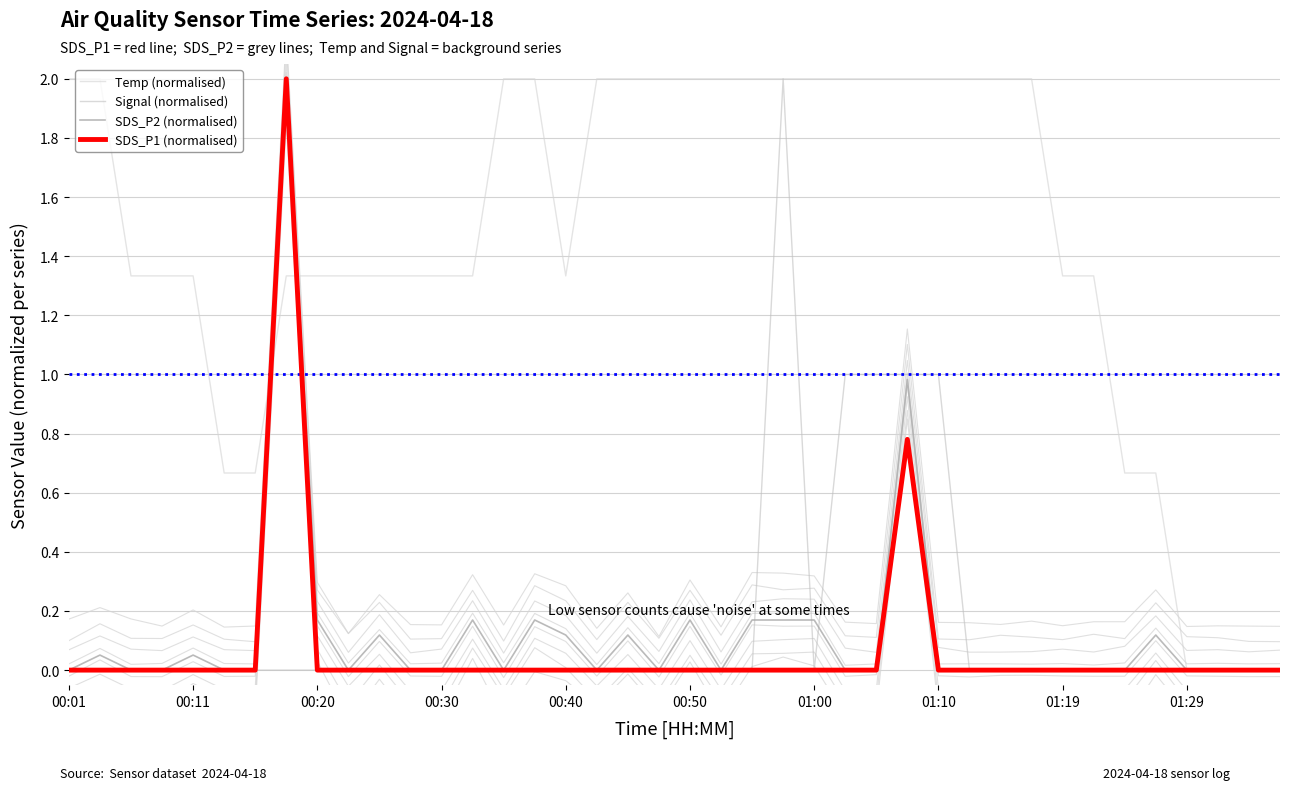

True or false: Temp (normalised) has a value of 2.9 at 26.

False